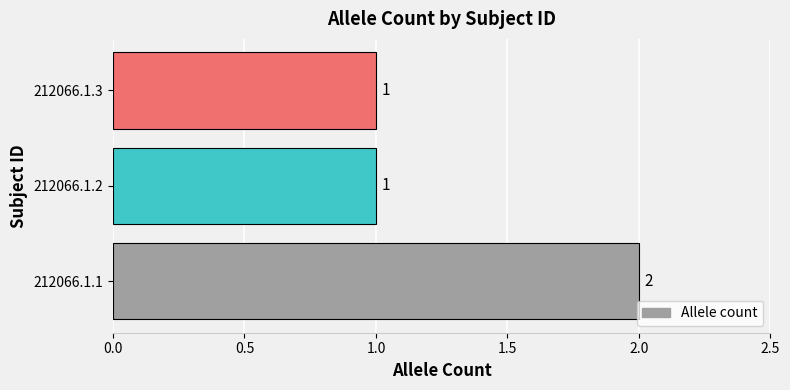

What is the smallest value displayed?

1